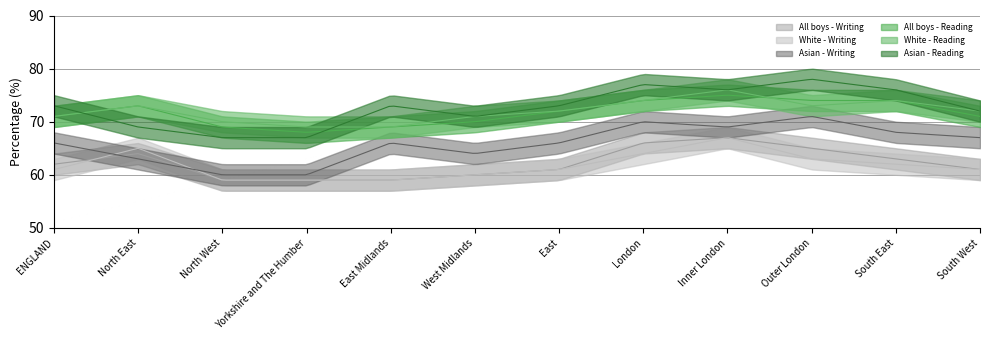

Rank the series by their maximum value, from highest to lowest.

Asian - Reading, White - Reading, All boys - Reading, Asian - Writing, All boys - Writing, White - Writing